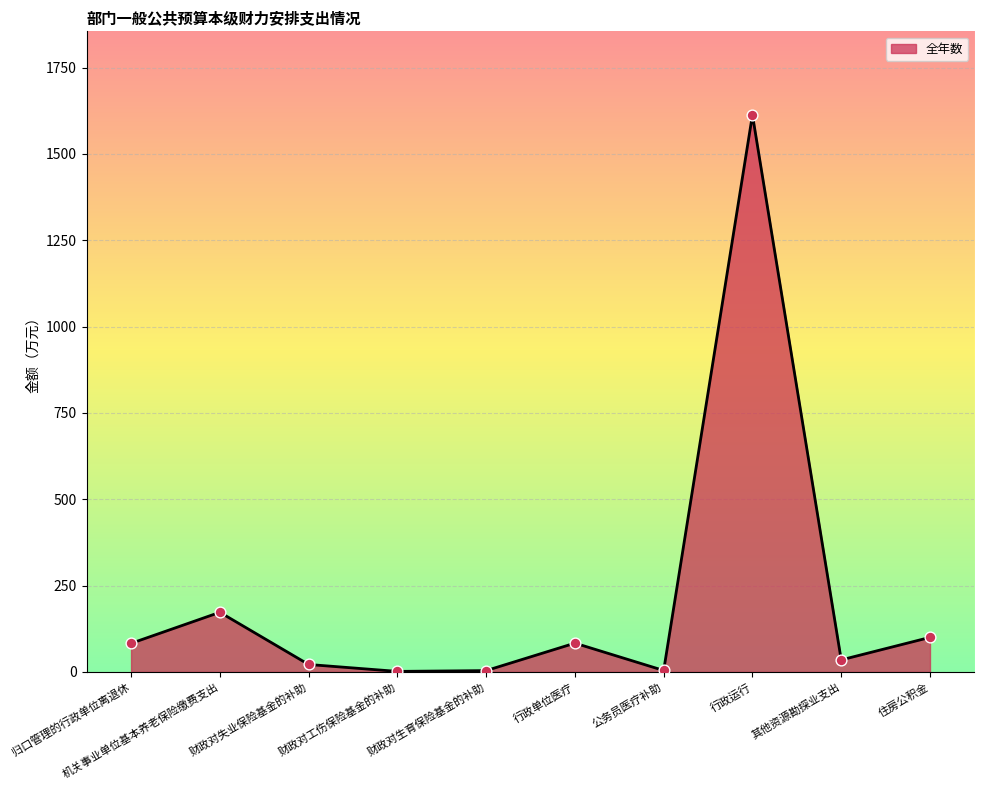

What is the ratio of the value at 财政对失业保险基金的补助 to the value at 其他资源勘探业支出?

0.6